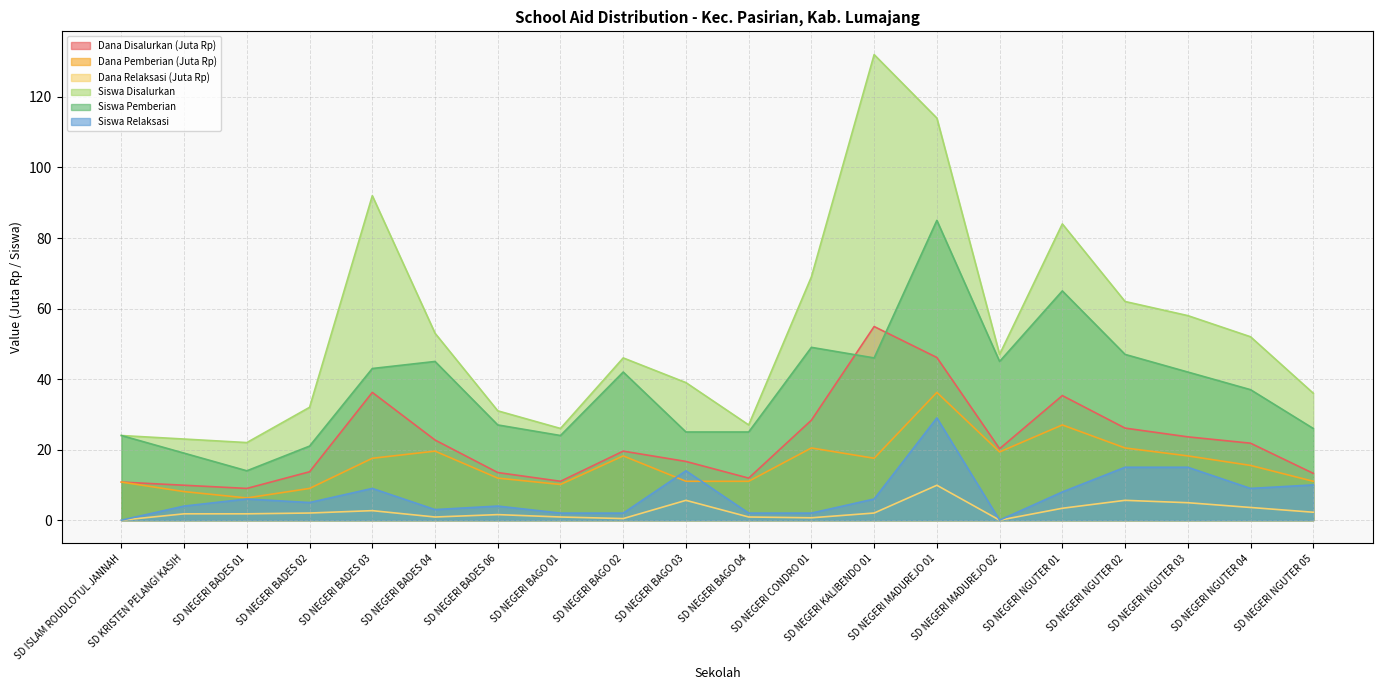

True or false: Siswa Disalurkan and Siswa Relaksasi cross at least once.

False